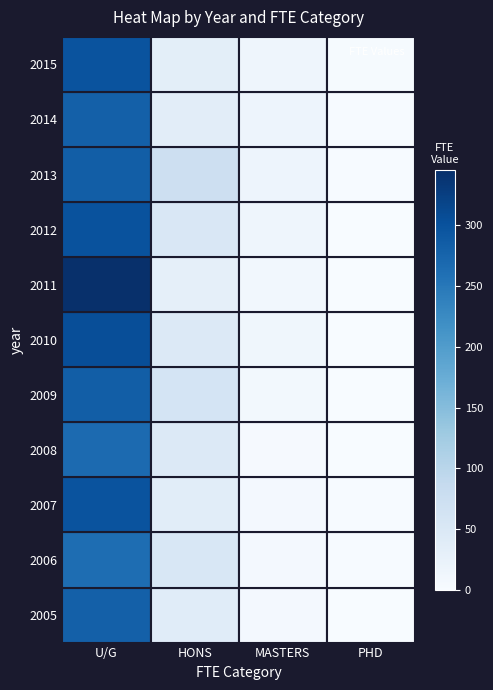

Reading left to right, transcribe all the data shown in this chart.

2005: U/G=281.3	HONS=39.4	MASTERS=7.7	PHD=0.6
2006: U/G=263.6	HONS=54.8	MASTERS=7.1	PHD=1.4
2007: U/G=298.7	HONS=37.9	MASTERS=6.8	PHD=2.0
2008: U/G=268.4	HONS=48.5	MASTERS=4.6	PHD=0.0
2009: U/G=283.9	HONS=61.9	MASTERS=8.6	PHD=0.9
2010: U/G=305.1	HONS=47.9	MASTERS=13.5	PHD=0.0
2011: U/G=345.3	HONS=32.0	MASTERS=11.7	PHD=0.0
2012: U/G=299.6	HONS=53.8	MASTERS=15.7	PHD=0.5
2013: U/G=283.3	HONS=74.4	MASTERS=18.3	PHD=1.4
2014: U/G=281.6	HONS=36.9	MASTERS=18.4	PHD=1.6
2015: U/G=299.1	HONS=35.8	MASTERS=15.7	PHD=2.7